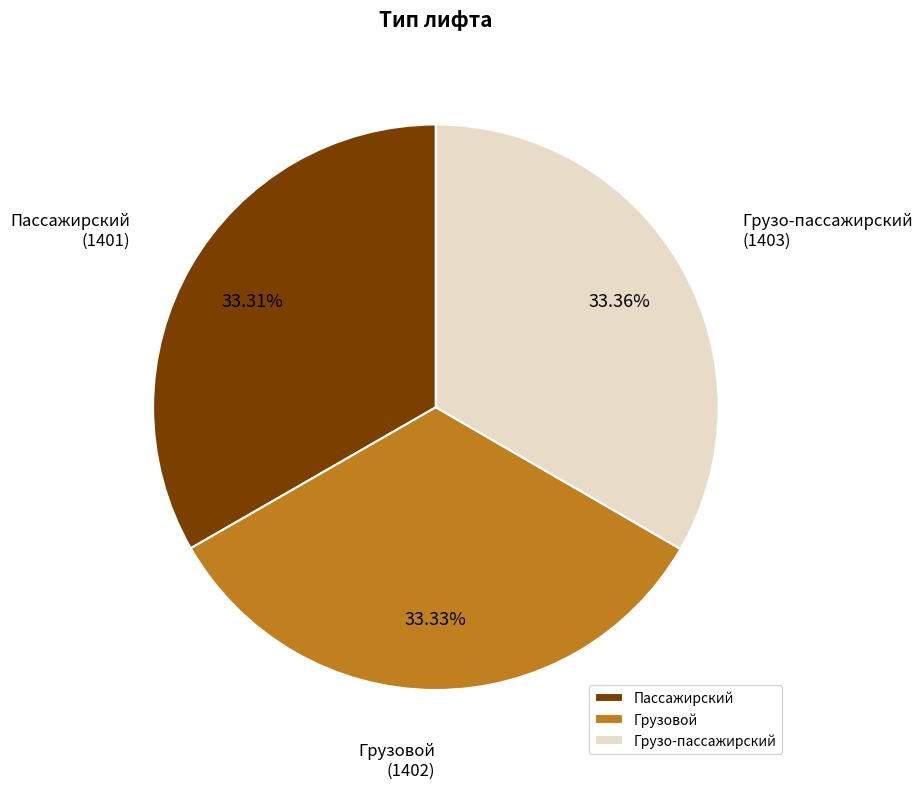

True or false: Грузо-пассажирский accounts for 44% of the total.

False